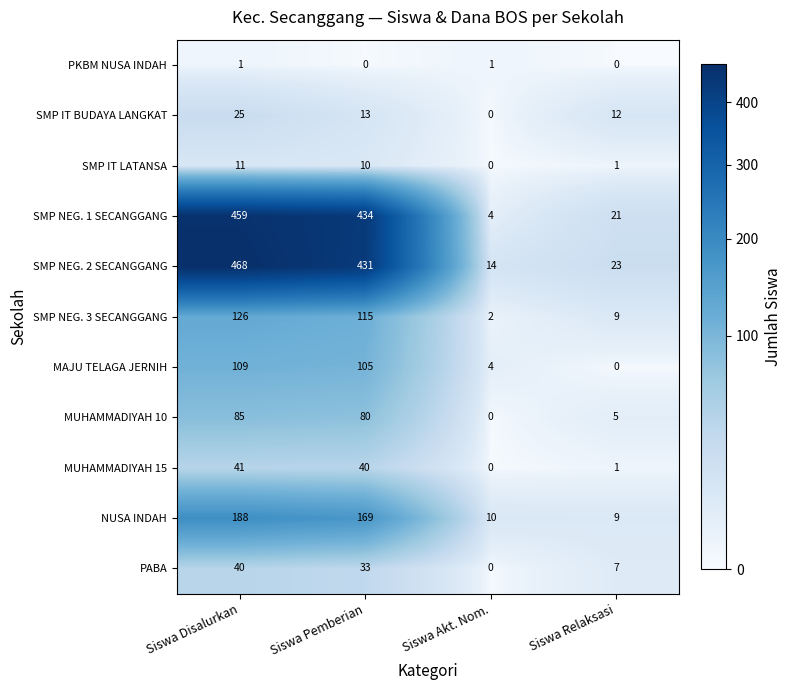

Is it true that PKBM NUSA INDAH equals 1 at Siswa Disalurkan?

True